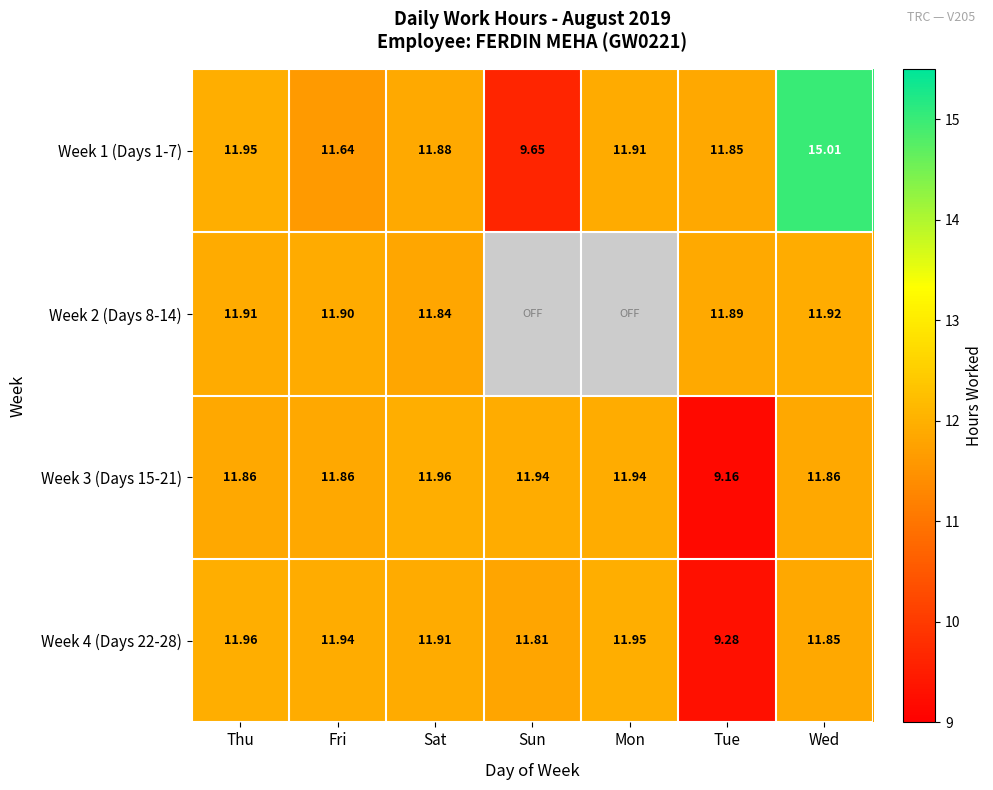

True or false: Week 1 (Days 1-7) has a value of 11.6 at Fri.

True